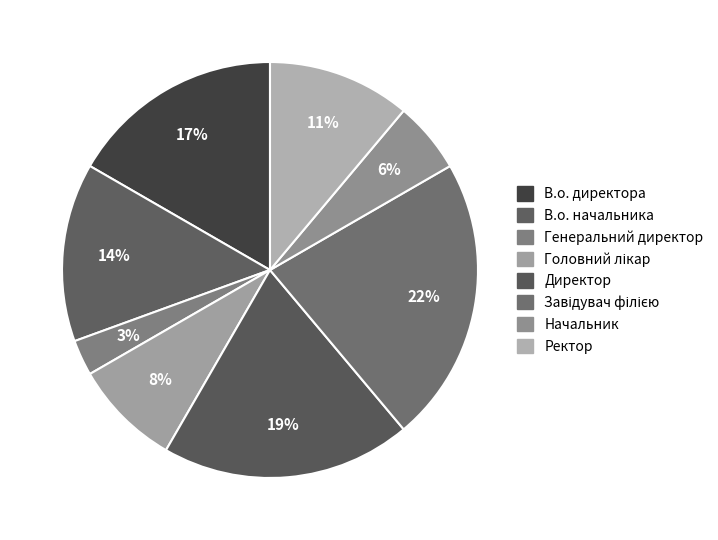

True or false: Генеральний директор accounts for 9% of the total.

False